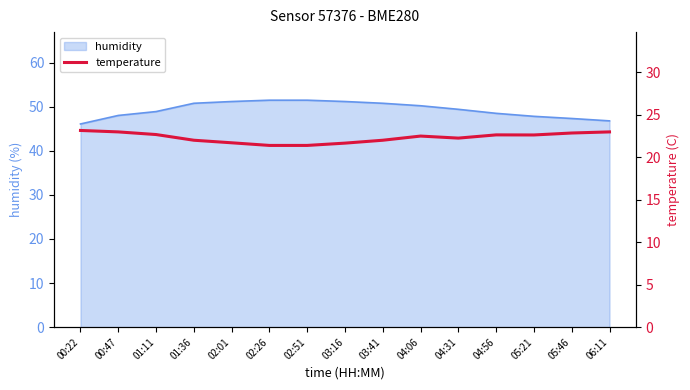

Reading right to left, extract all data points from this chart.

06:11=23.0	05:46=22.8	05:21=22.6	04:56=22.6	04:31=22.2	04:06=22.5	03:41=22.0	03:16=21.6	02:51=21.4	02:26=21.4	02:01=21.7	01:36=22.0	01:11=22.6	00:47=23.0	00:22=23.1